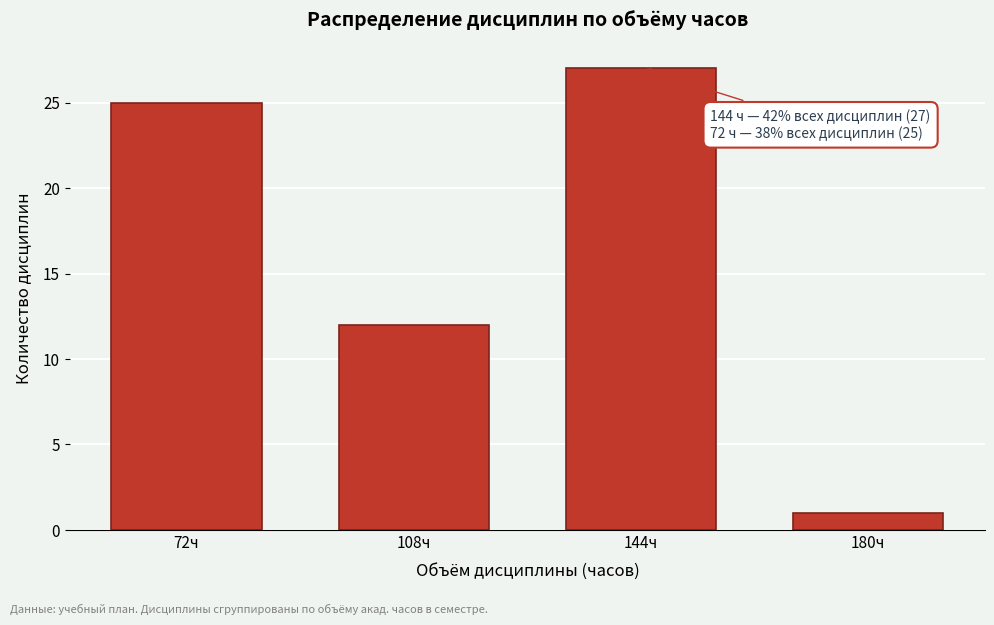

Reading right to left, transcribe all the data shown in this chart.

180ч=1	144ч=27	108ч=12	72ч=25